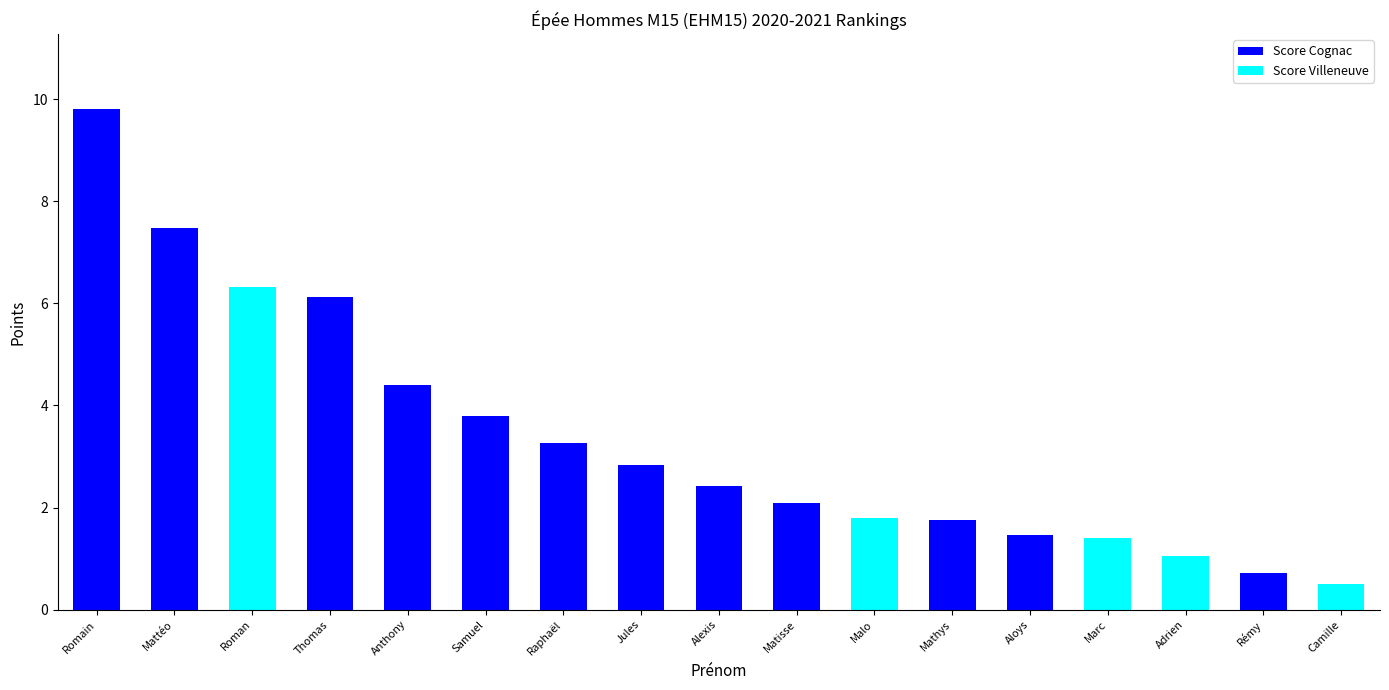

What is the total value across all series at Jules?

2.8